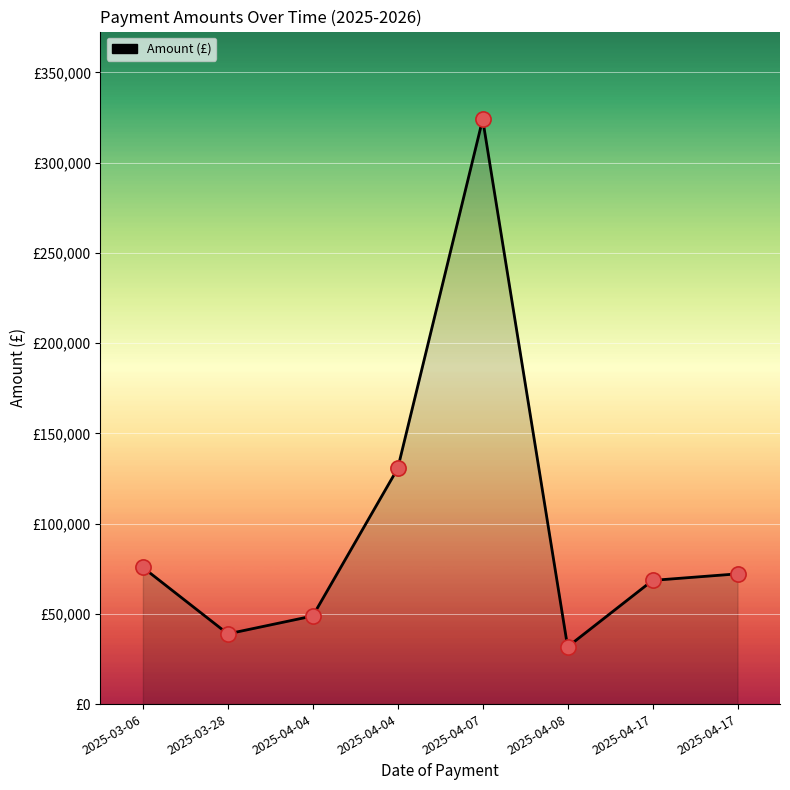

What is the change in value from 2025-03-28 to 2025-04-07?

+285104.5